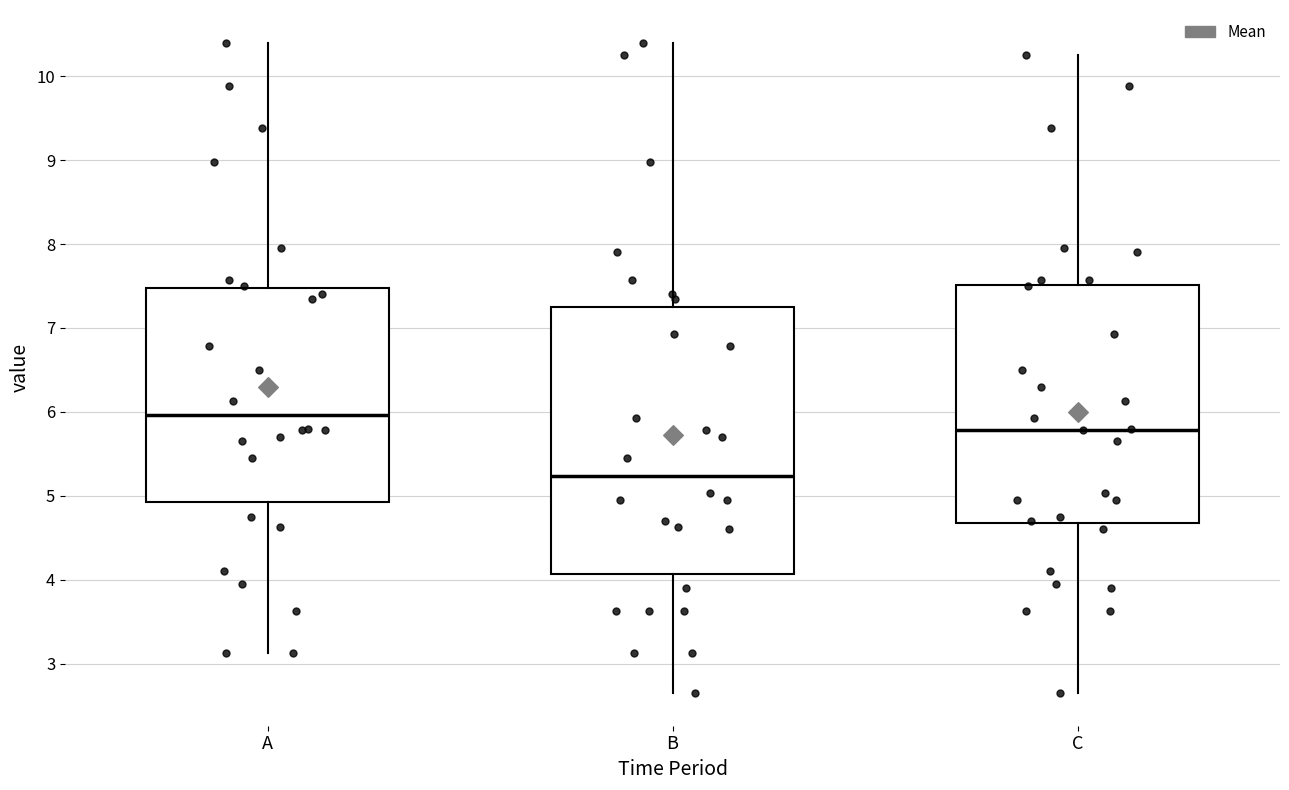

Which box's median line is the lowest?

B